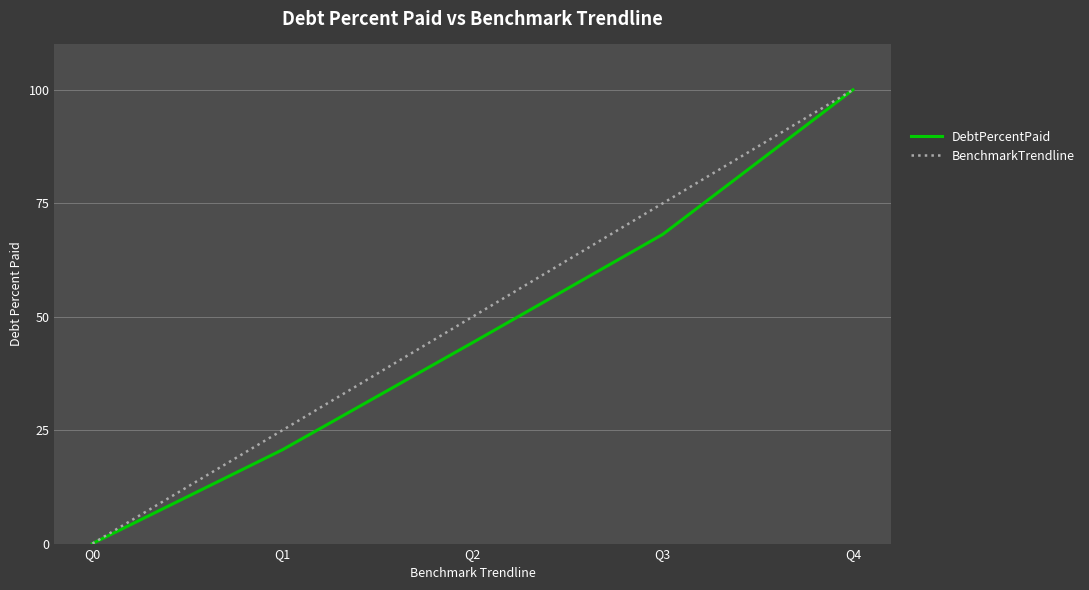

Rank the series by their average value, from highest to lowest.

BenchmarkTrendline, DebtPercentPaid